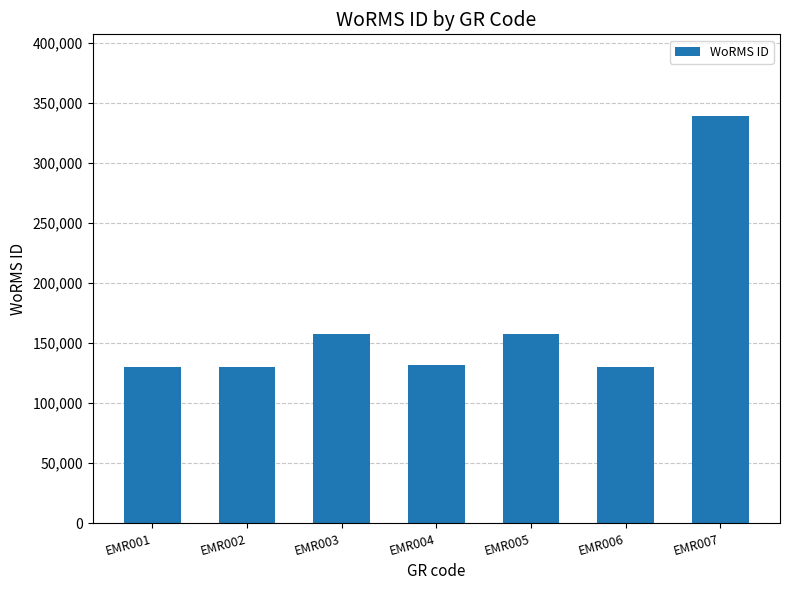

What is the value of the 4th bar from the left?

131495